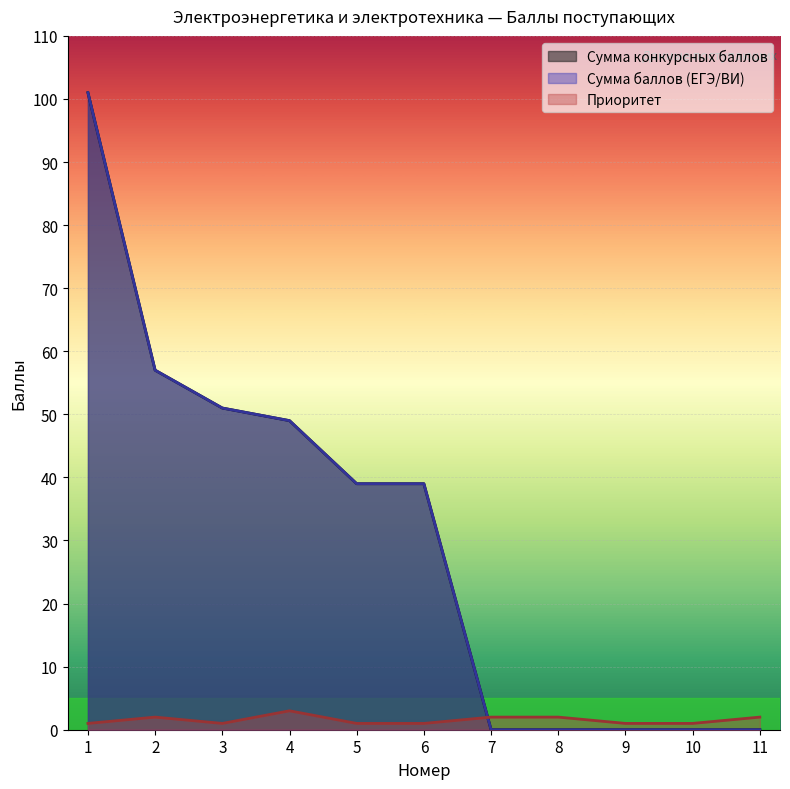

List the labels in order of Сумма баллов (ЕГЭ/ВИ) value, largest first.

1, 2, 3, 4, 5, 6, 7, 8, 9, 10, 11